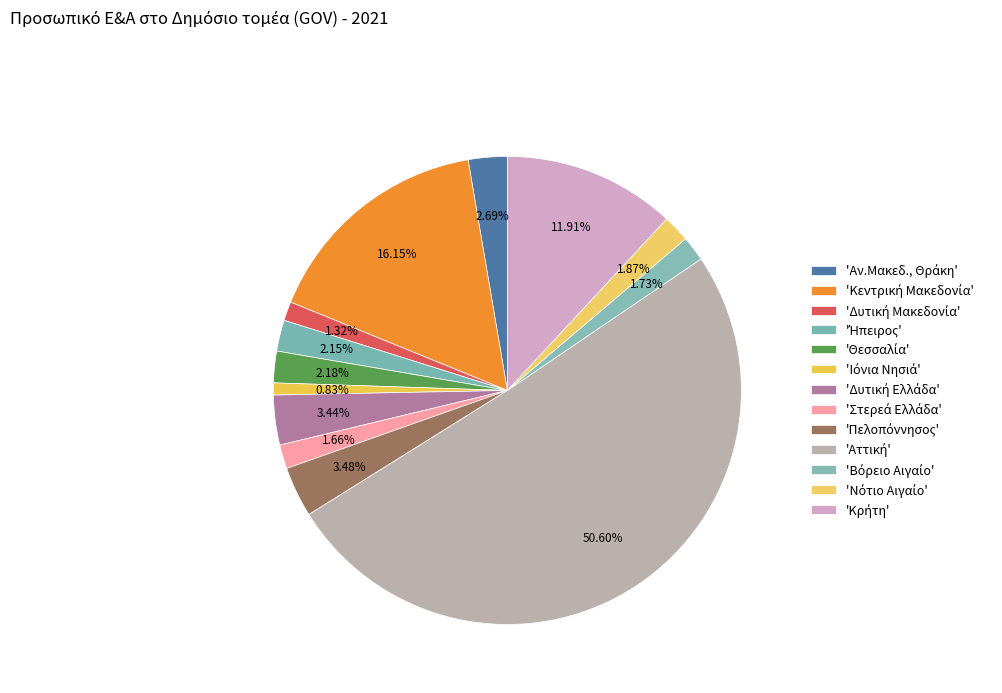

Which slice is the largest?

Αττική